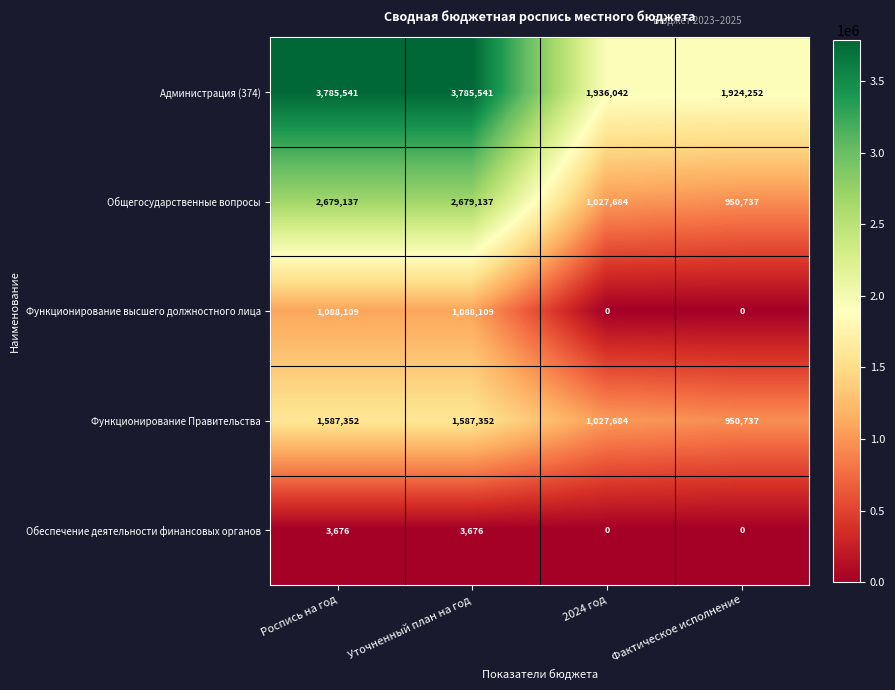

Rank the series by their maximum value, from highest to lowest.

Администрация (374), Общегосударственные вопросы, Функционирование Правительства, Функционирование высшего должностного лица, Обеспечение деятельности финансовых органов